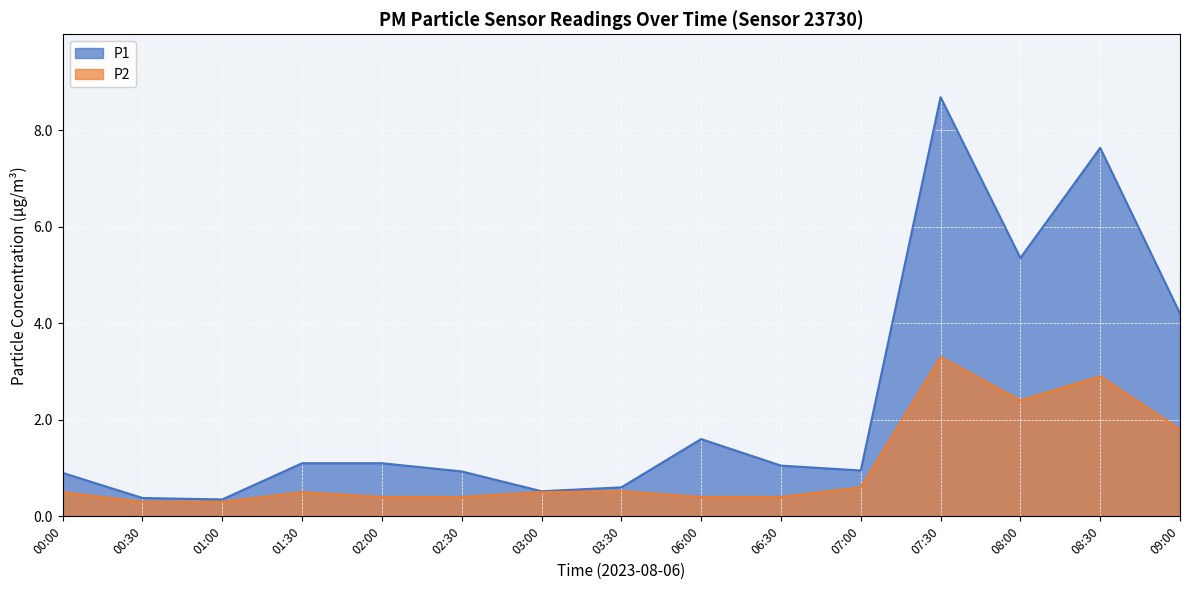

True or false: P2 and P1 cross at least once.

False